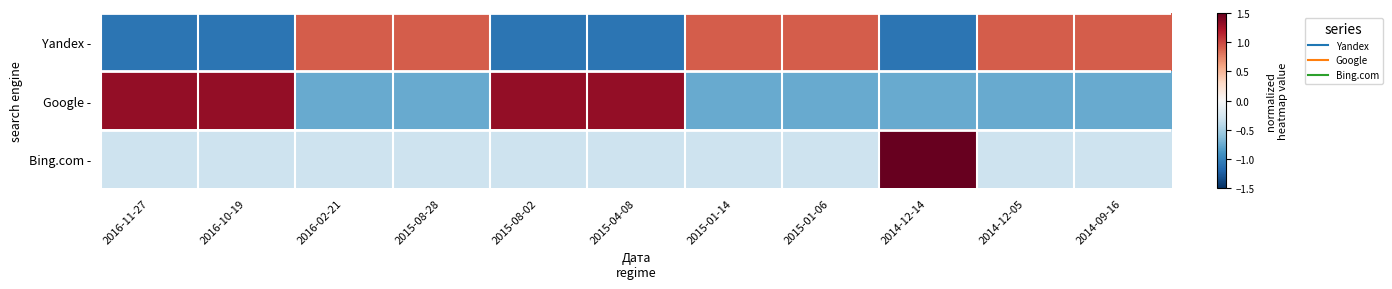

What is the minimum value shown in the chart?

-1.1